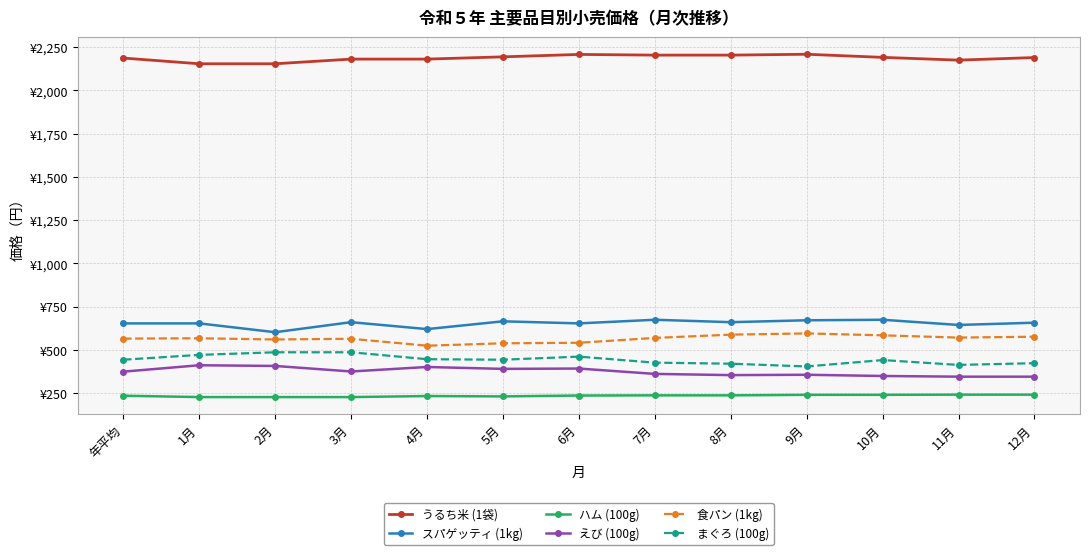

What is the label of the 8th point from the left?

7月